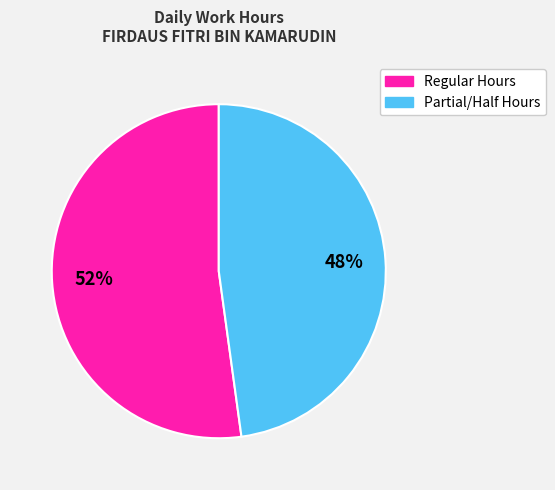

To the nearest percent, what is the difference between the largest and smallest slice percentages?

4%